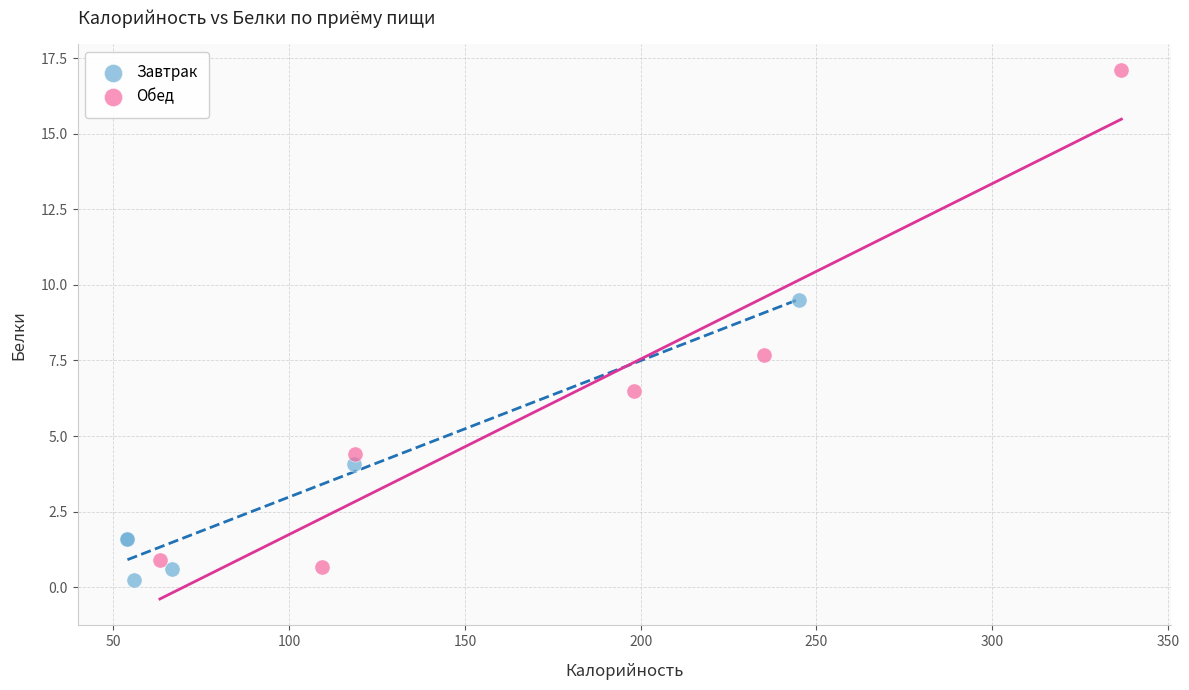

Which series reaches the maximum Y coordinate?

Обед